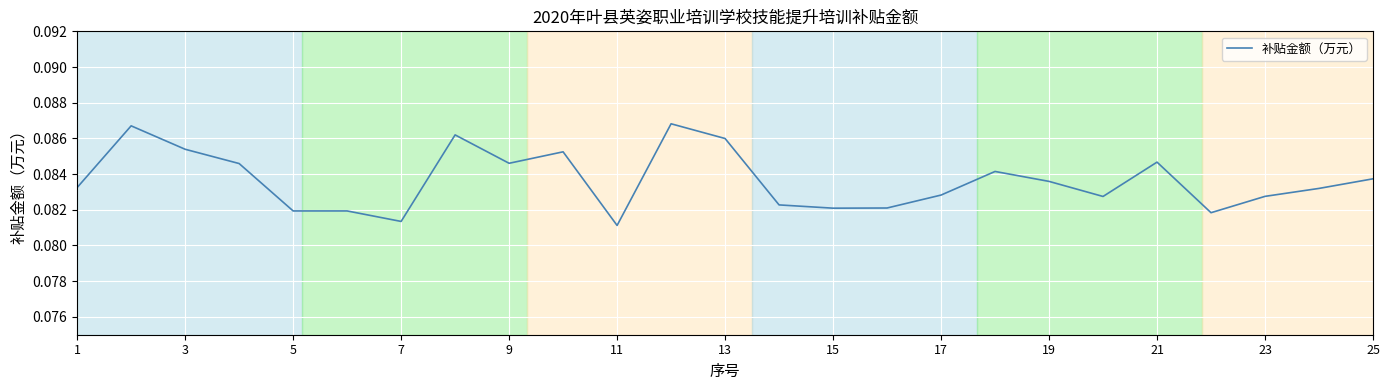

Does the chart display data point markers on the line(s)?

No